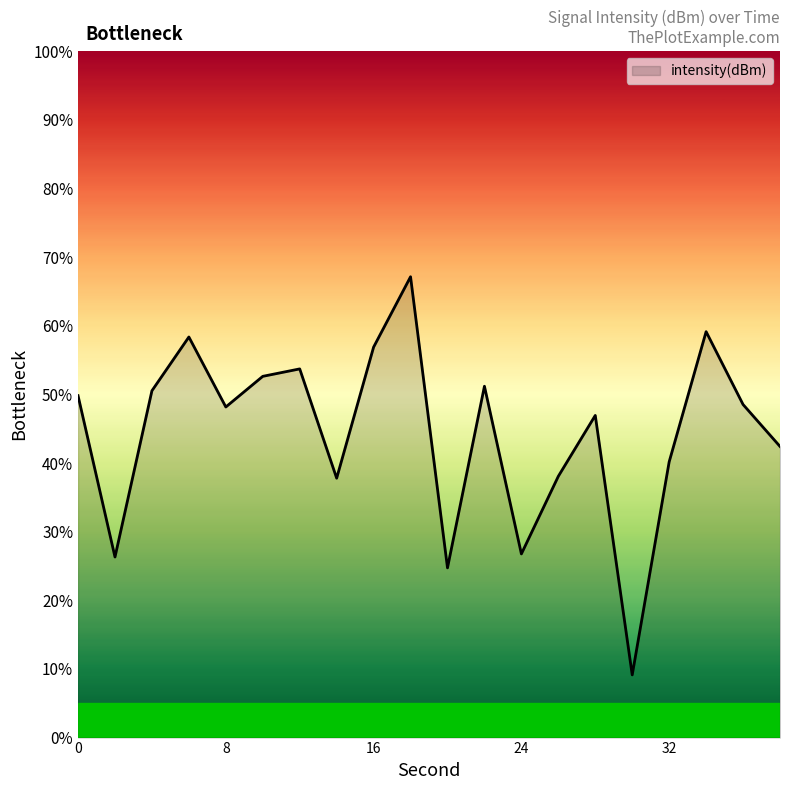

What is the greatest value displayed?

67.1